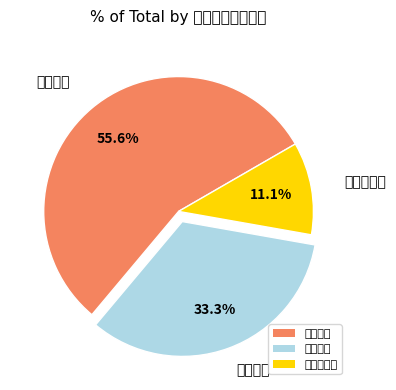

What is the total percentage of 满意度指标 and 产出指标?

66.7%